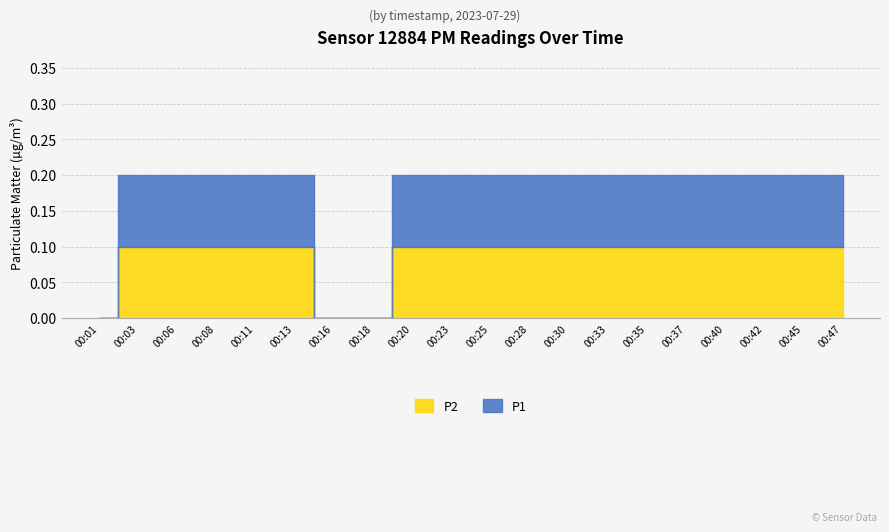

Which category has the highest value across all series?

00:03